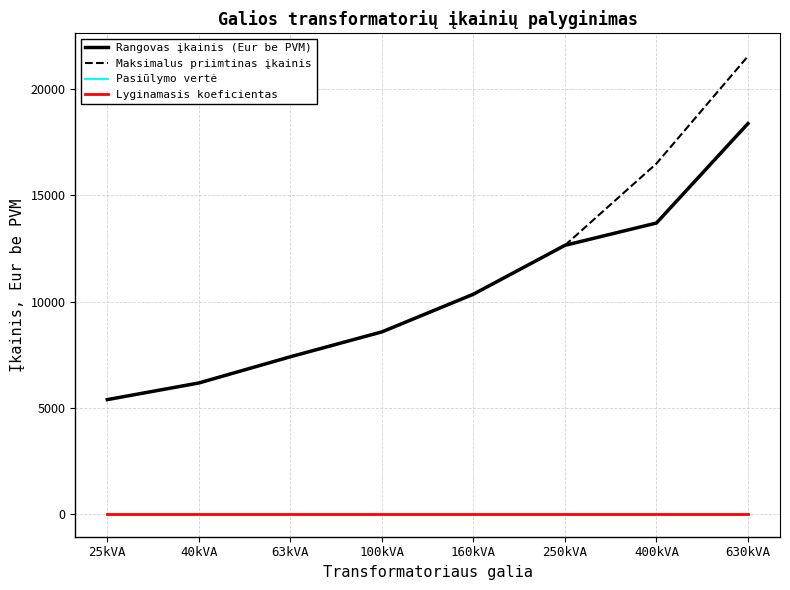

Which label corresponds to the smallest value in the chart?

25kVA